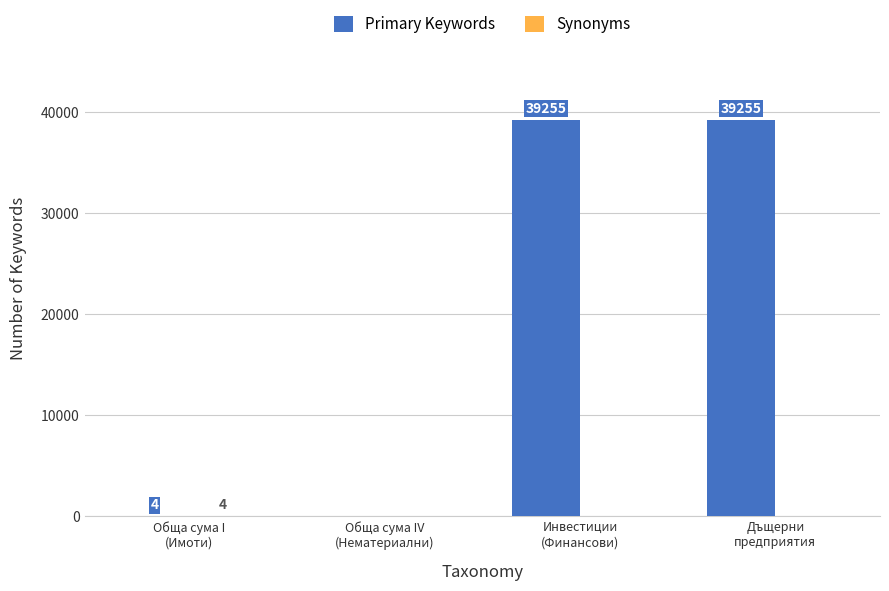

Which series has the largest total across all categories?

Primary Keywords